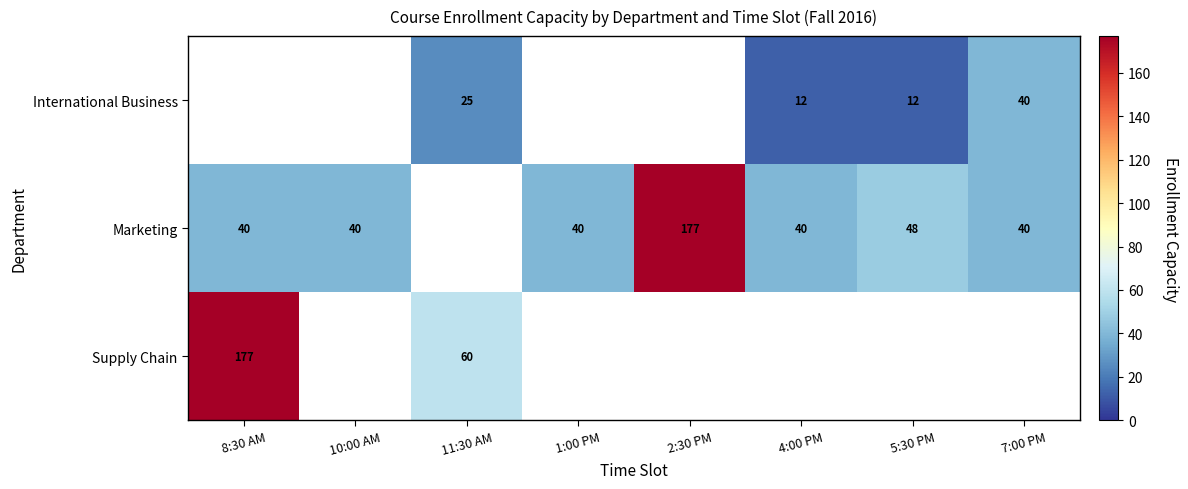

What is the spread (max minus min) of values at 5:30 PM?

36.0